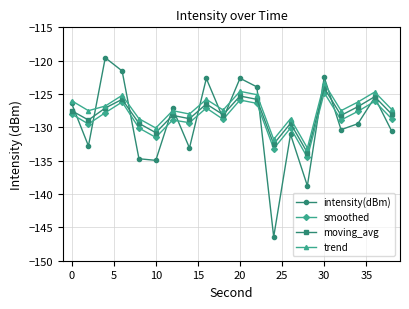

What is the greatest value displayed?

-119.6